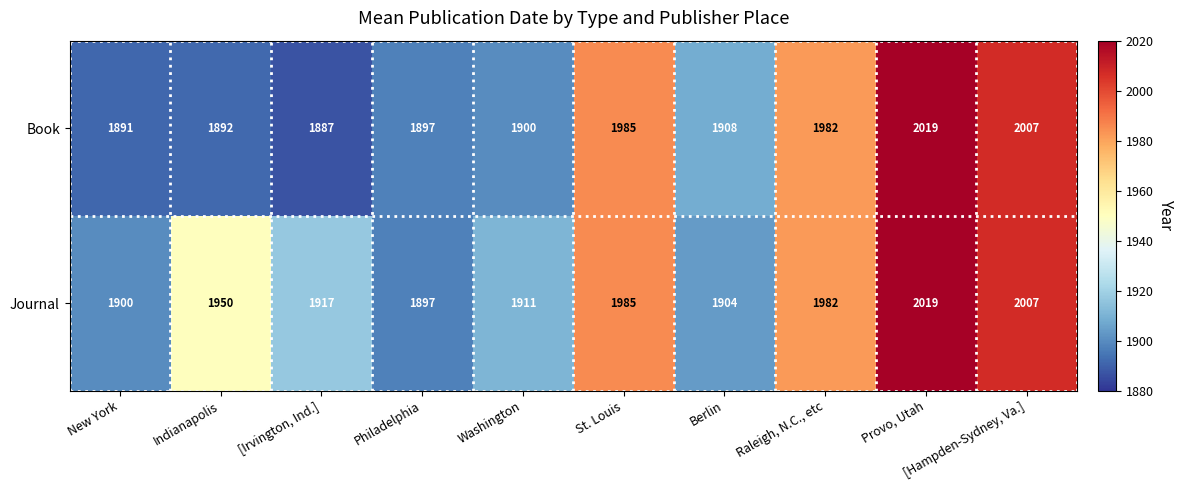

How many data points does each series have?

10